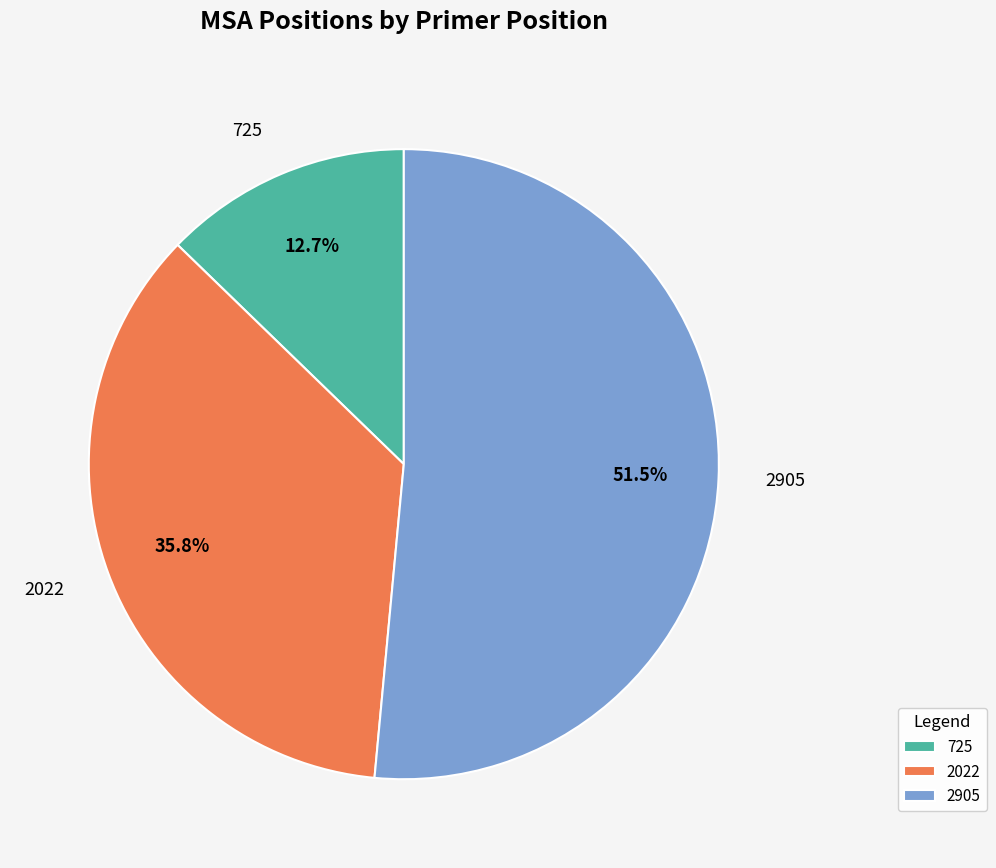

Between 2022 and 2905, which is larger?

2905